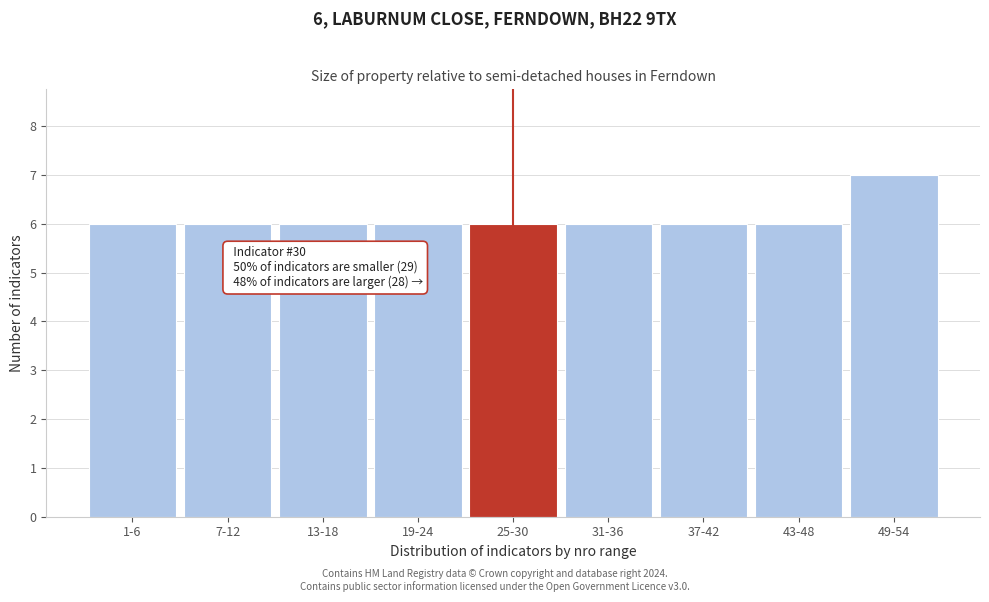

Reading left to right, what are all the values shown in this chart?

6	6	6	6	6	6	6	6	7